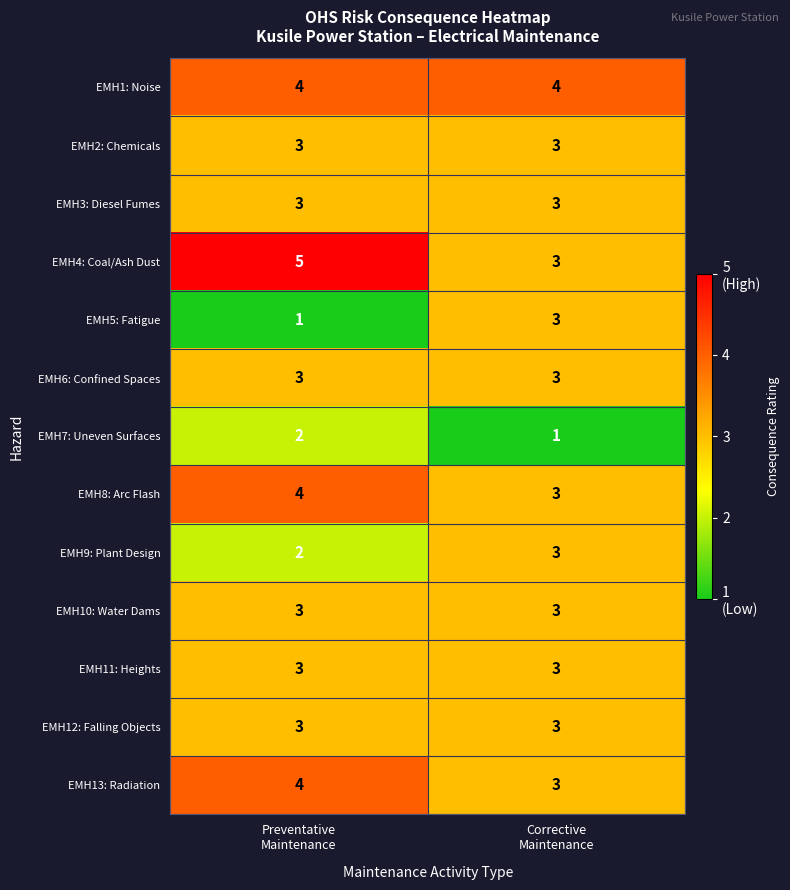

What is the highest value of the EMH3: Diesel Fumes series?

3